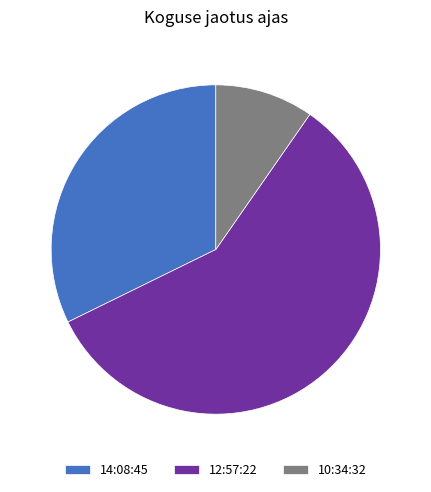

Which slice is the smallest?

10:34:32